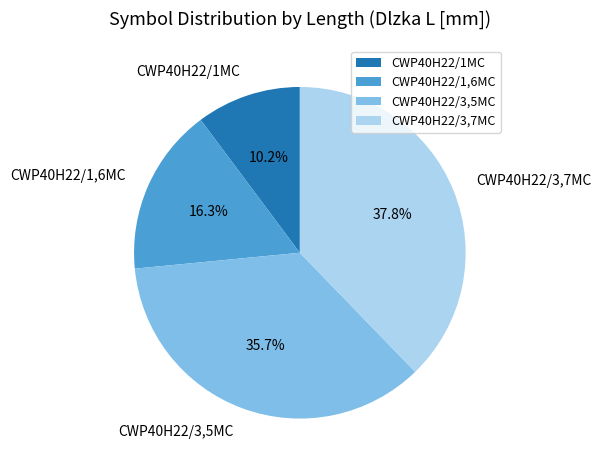

To the nearest percent, what portion does CWP40H22/3,7MC represent?

38%